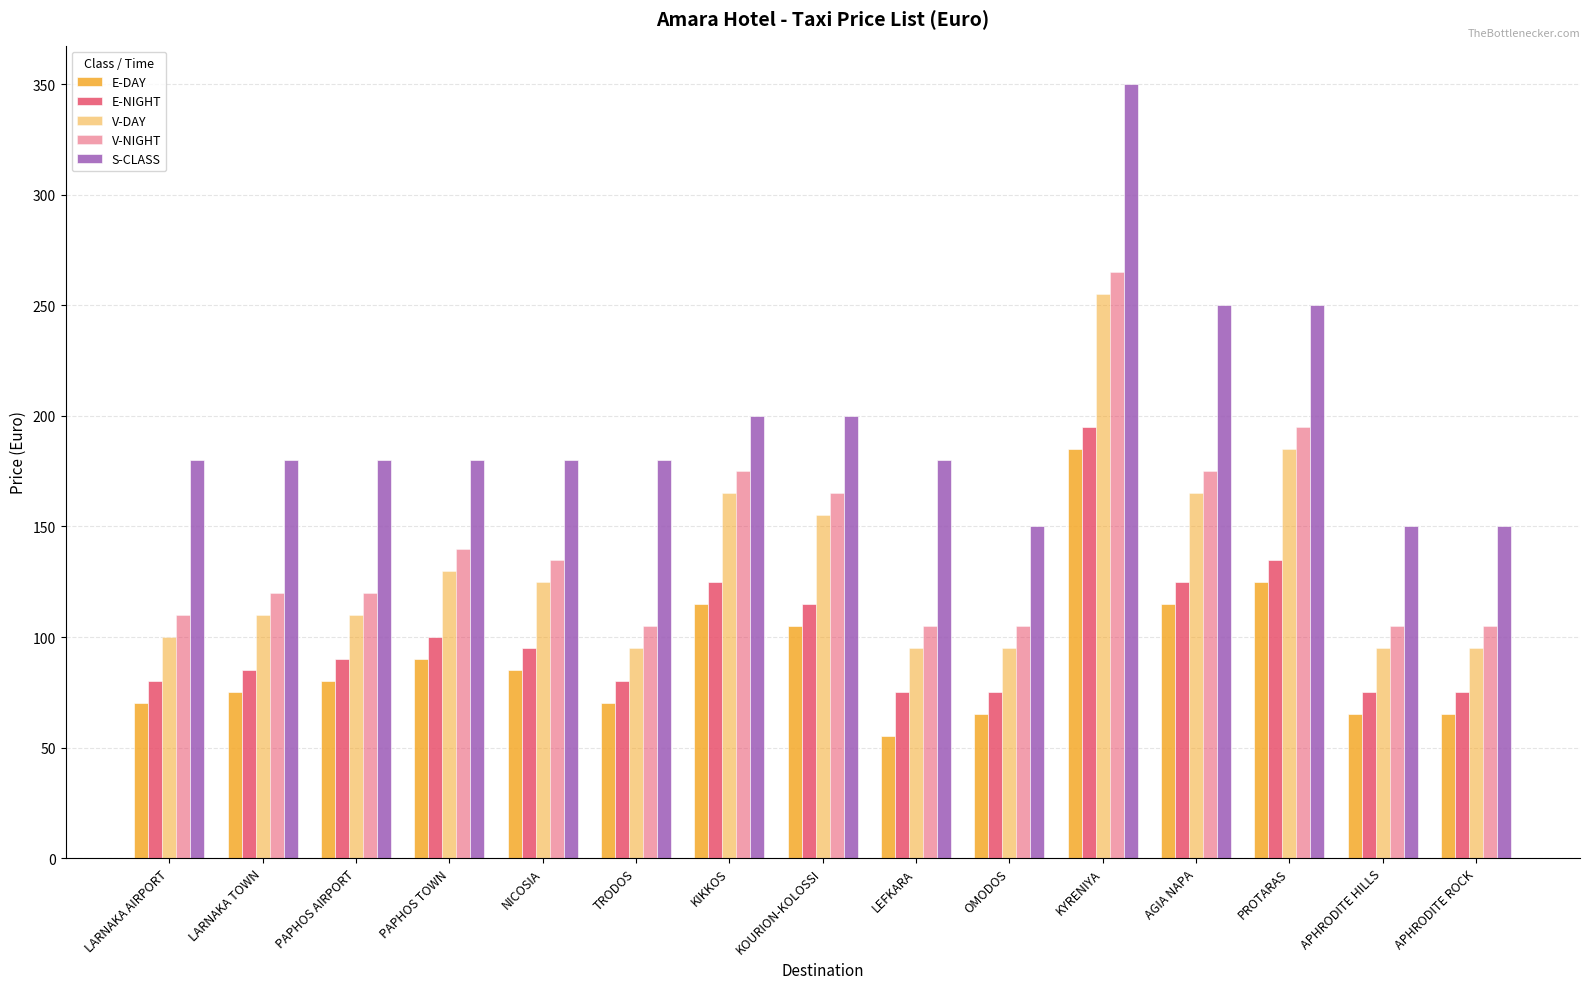

Count the number of categories in the chart.

15